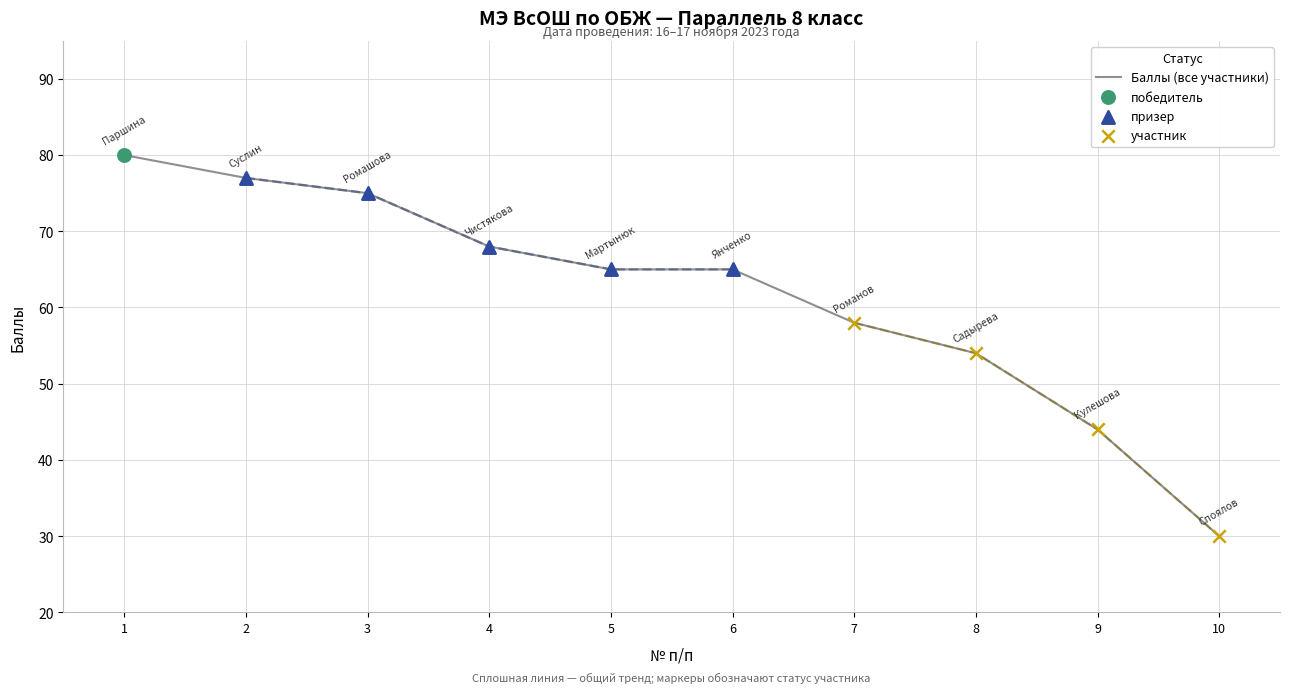

Approximately how many times larger is the value at 7 compared to 8?

1.1